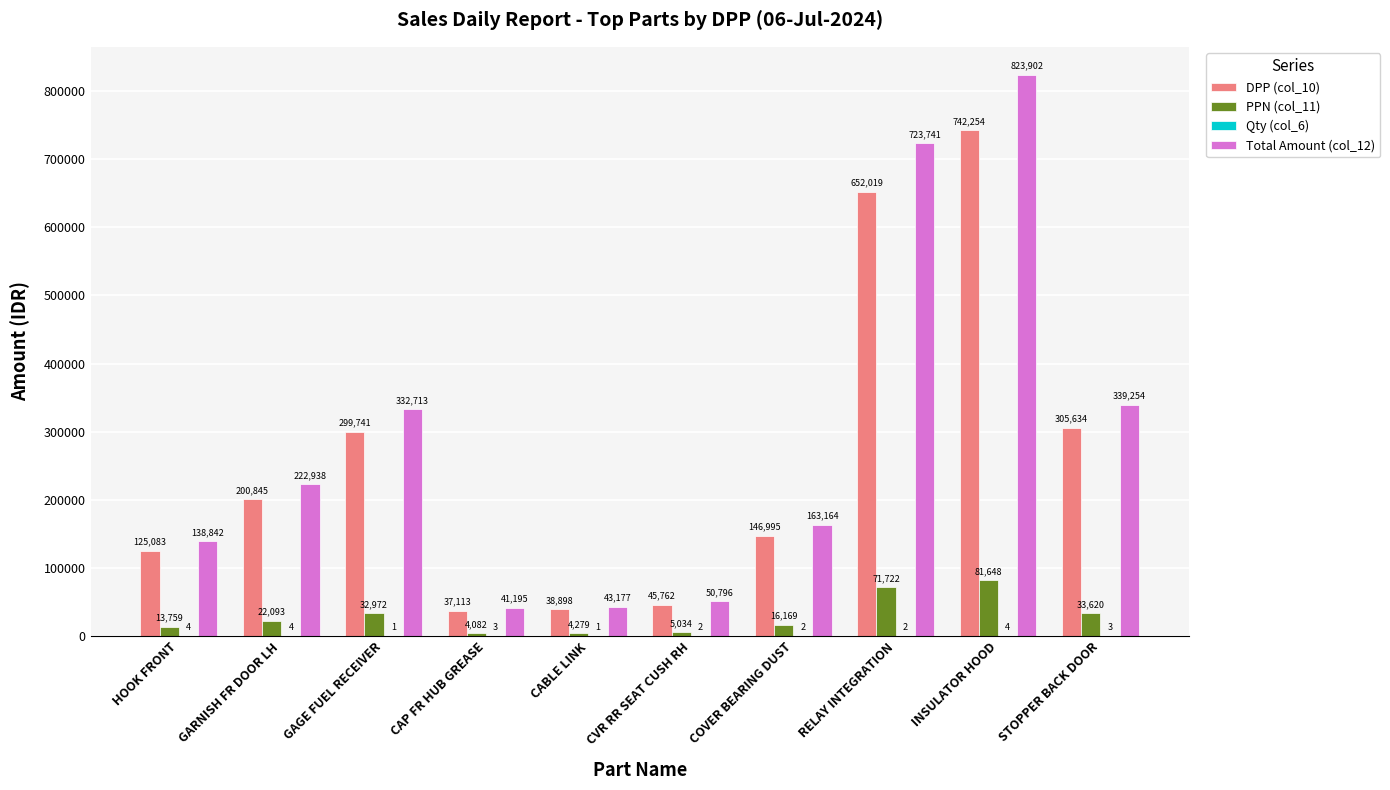

Between GARNISH FR DOOR LH and CVR RR SEAT CUSH RH, which series saw the biggest shift?

Total Amount (col_12)